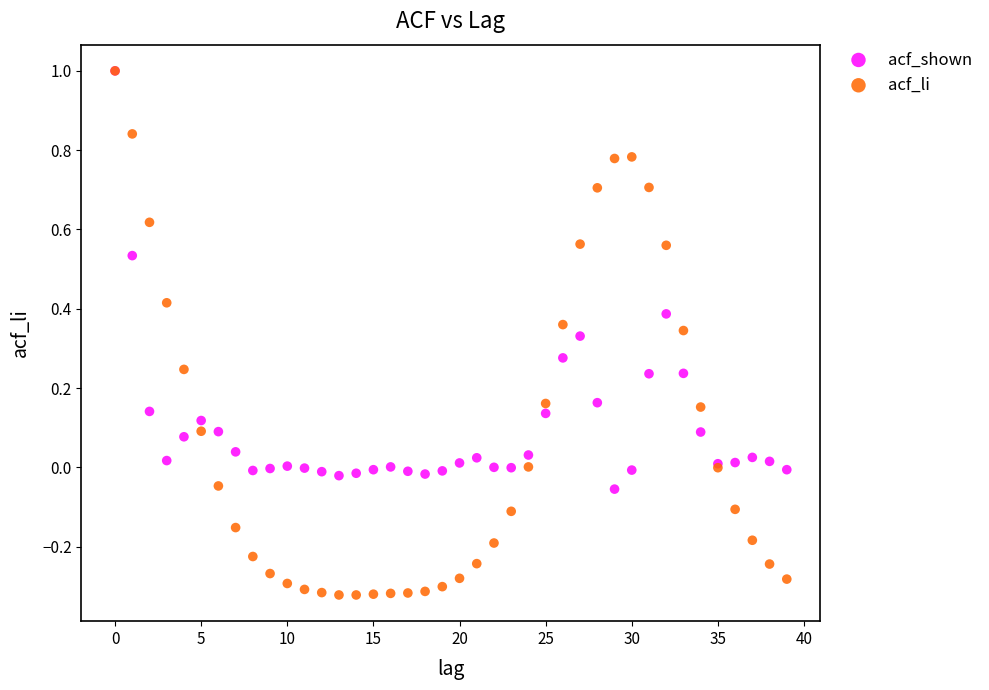

What are all the series names shown in the legend?

acf_shown, acf_li